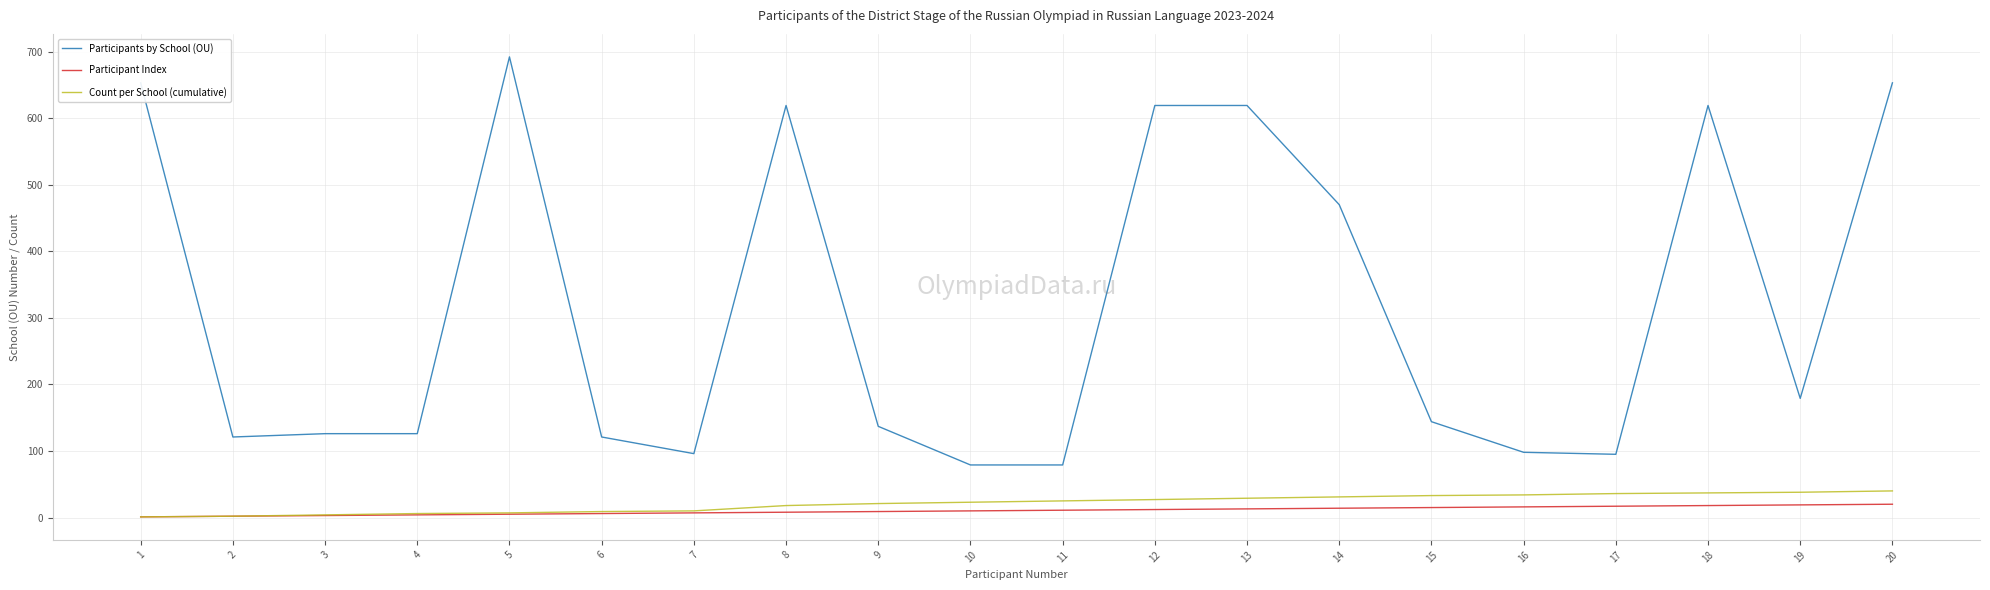

Is the value of Participant Index at 12 greater than the value of Participants by School (OU) at 2?

No